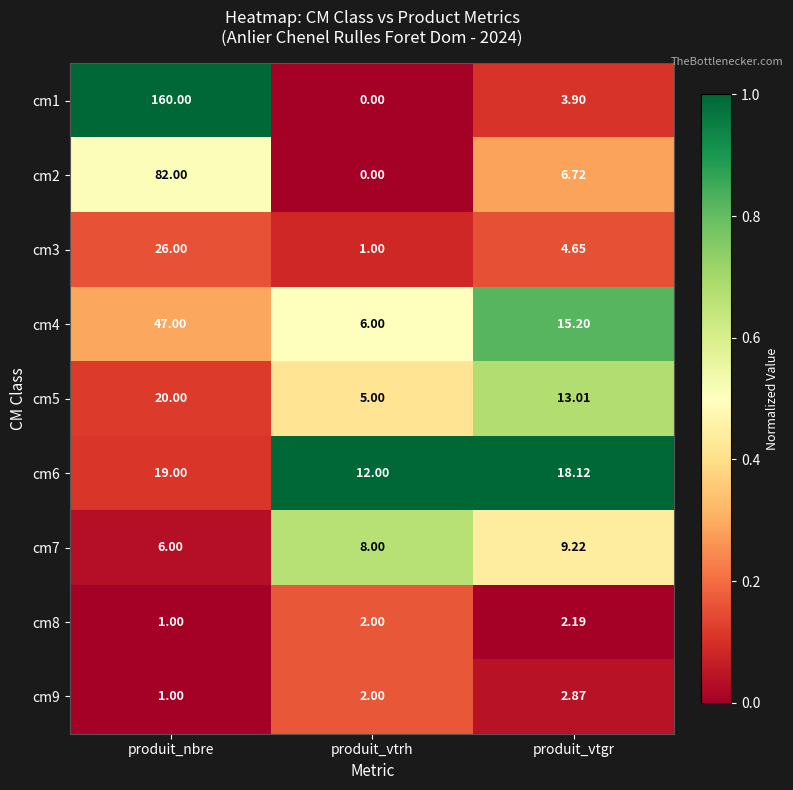

How many series are shown in this chart?

9